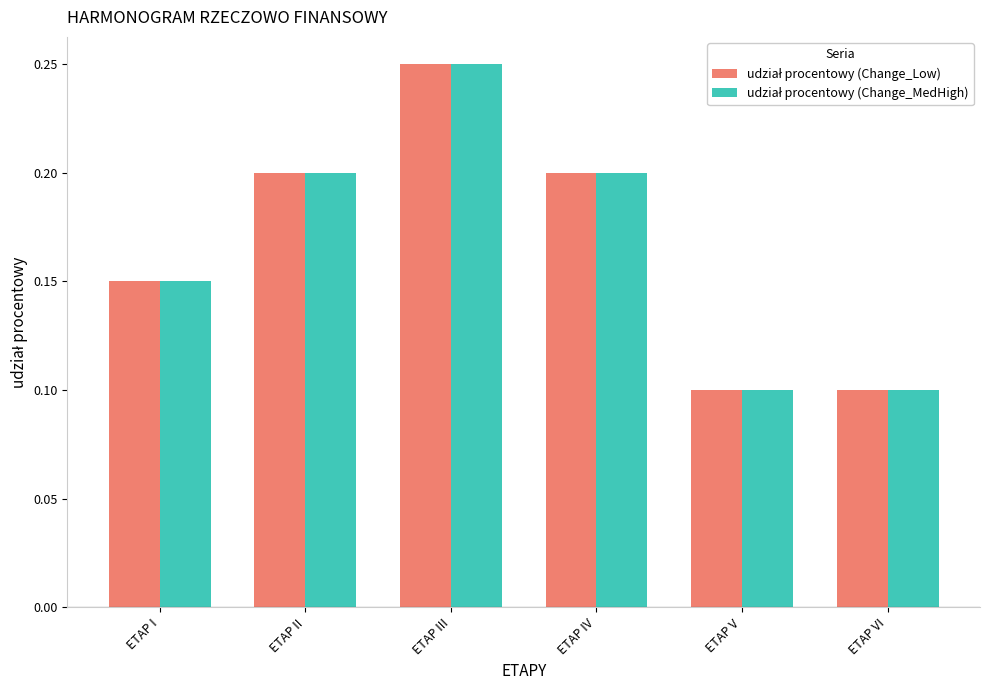

At how many categories does at least one series exceed 0?

6